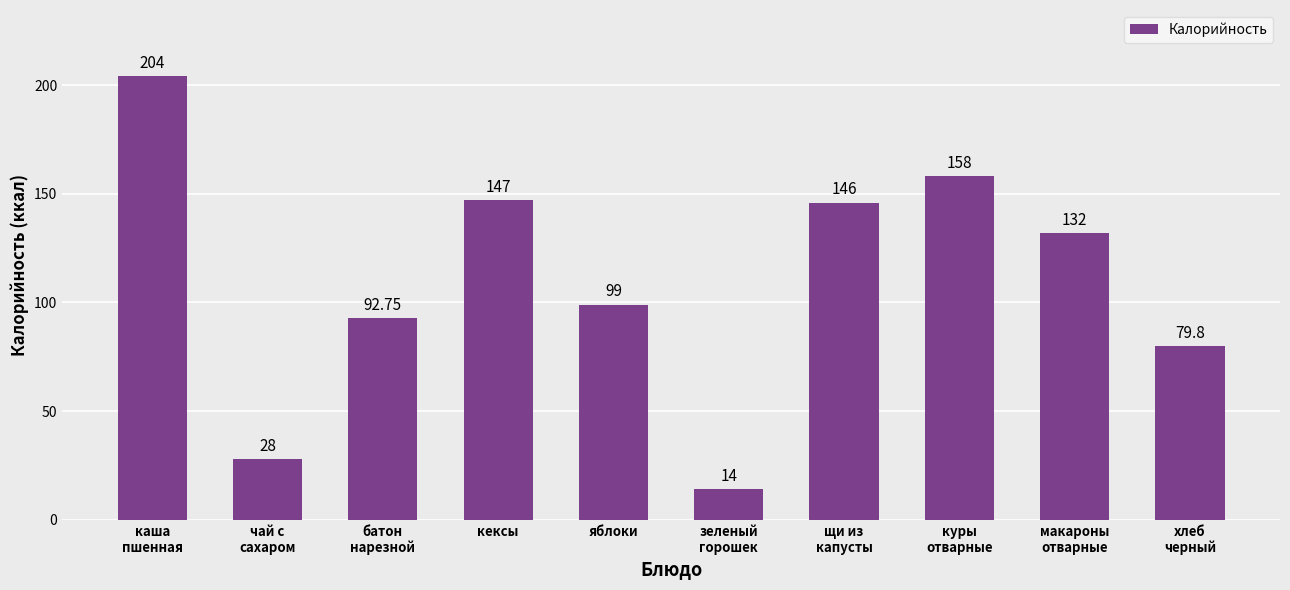

How many bars are there in total?

10